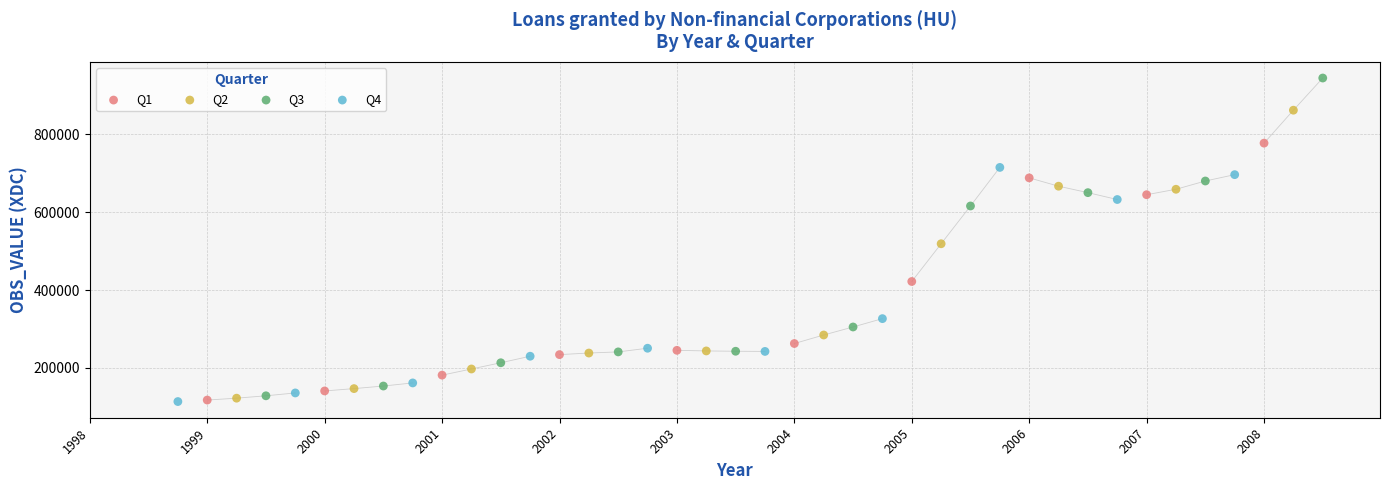

Which series has the largest Y range (max minus min)?

Q3